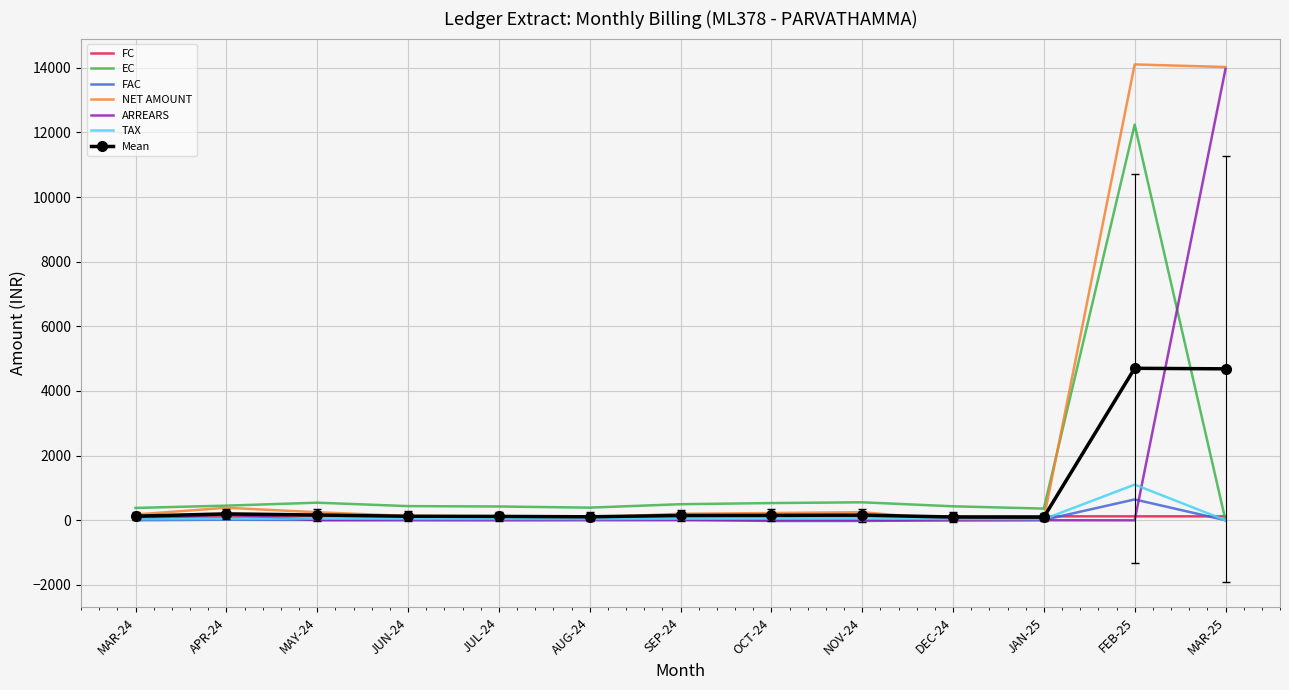

What is the maximum value shown in the chart?

14105.0